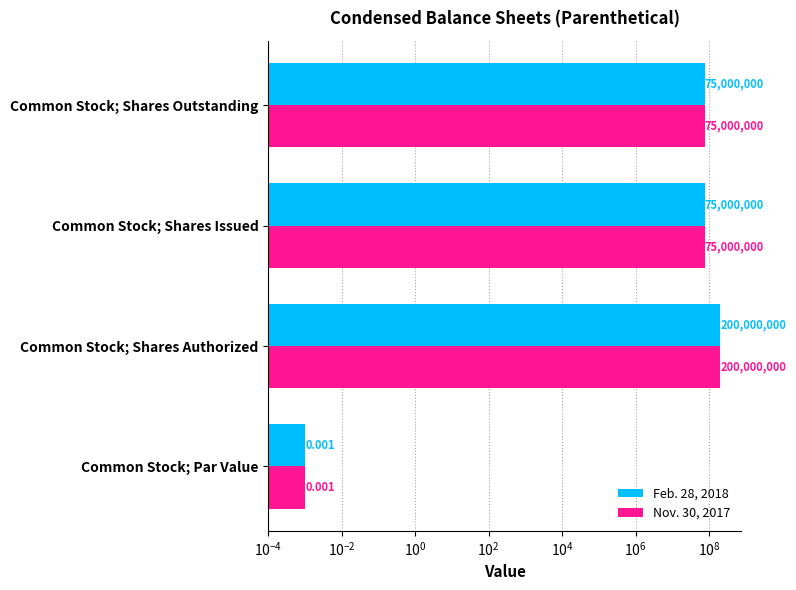

Are the bars grouped side by side (vs. stacked)?

Yes